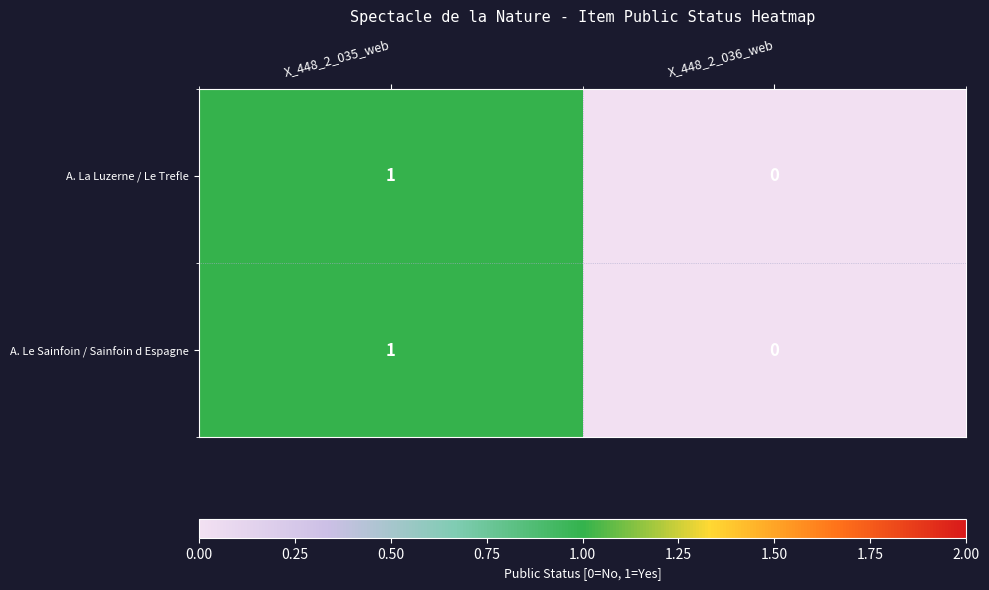

At which category is the sum across all series the highest?

X_448_2_035_web